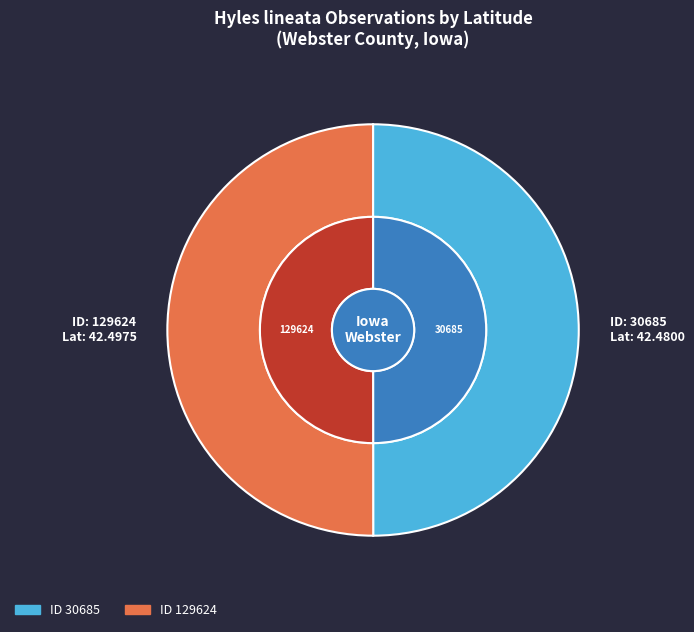

How many slices are in this pie chart?

2